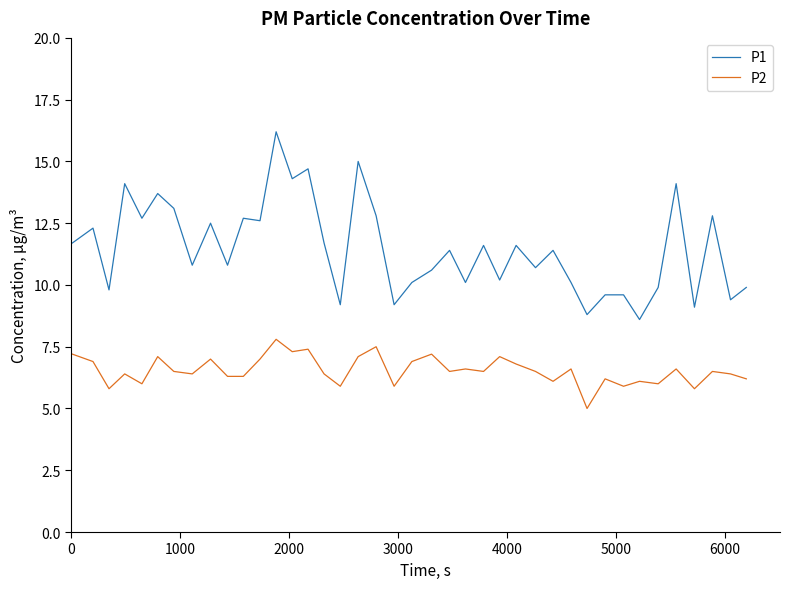

Reading left to right, what are all the values shown in this chart?

P1: 11.7	12.3	9.8	14.1	12.7	13.7	13.1	10.8	12.5	10.8	12.7	12.6	16.2	14.3	14.7	11.7	9.2	15.0	12.8	9.2	10.1	10.6	11.4	10.1	11.6	10.2	11.6	10.7	11.4	10.1	8.8	9.6	9.6	8.6	9.9	14.1	9.1	12.8	9.4	9.9
P2: 7.2	6.9	5.8	6.4	6.0	7.1	6.5	6.4	7.0	6.3	6.3	7.0	7.8	7.3	7.4	6.4	5.9	7.1	7.5	5.9	6.9	7.2	6.5	6.6	6.5	7.1	6.8	6.5	6.1	6.6	5.0	6.2	5.9	6.1	6.0	6.6	5.8	6.5	6.4	6.2